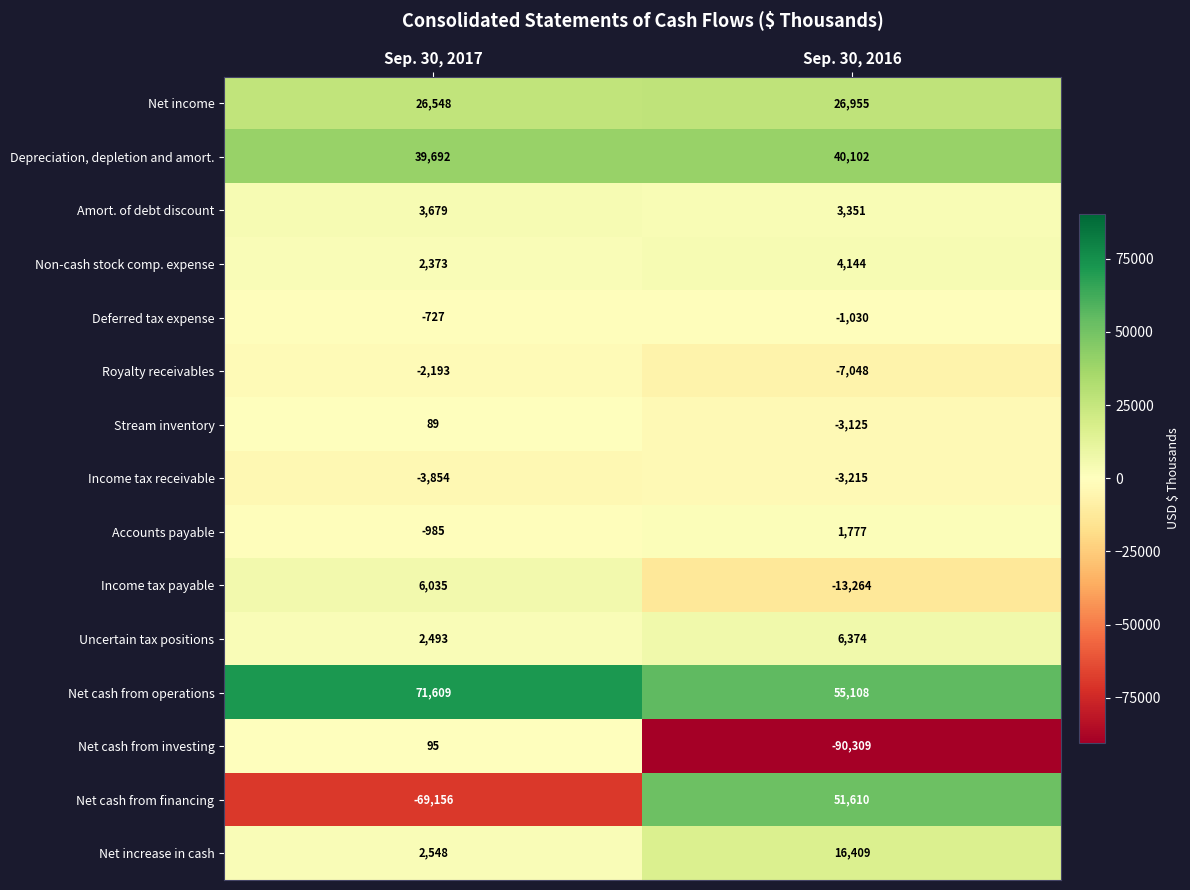

At which category is the sum across all series the highest?

Sep. 30, 2016